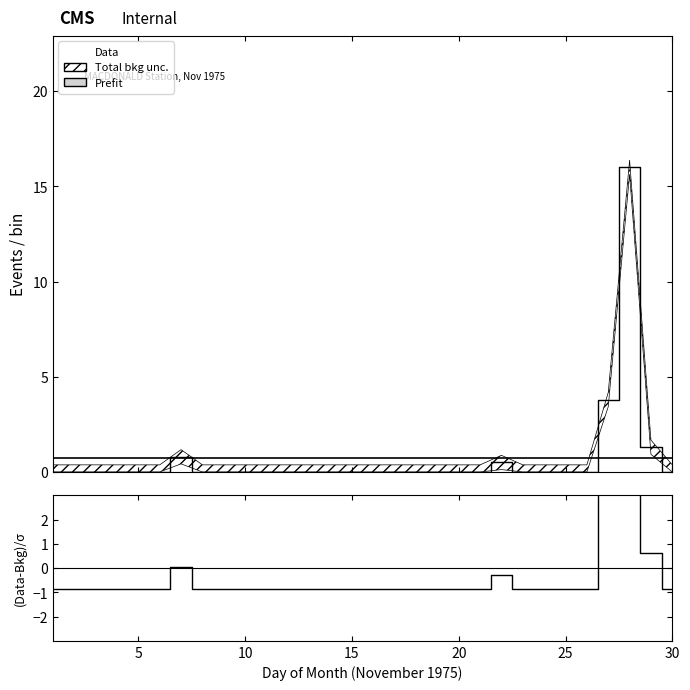

The value of Total Precip (mm) at 13 is -5.4. True or false?

False